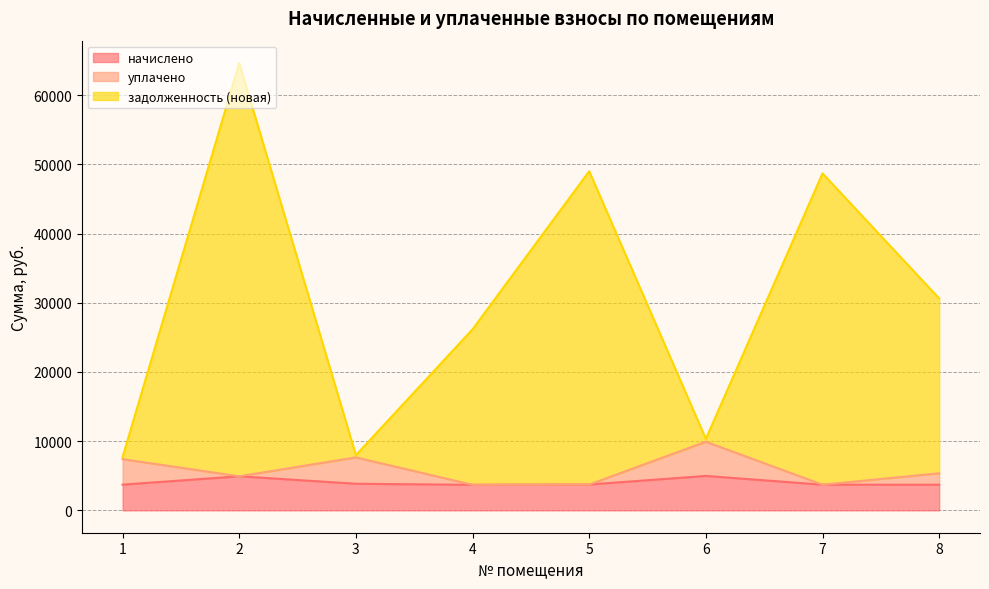

At which label does задолженность (новая) reach its minimum?

1